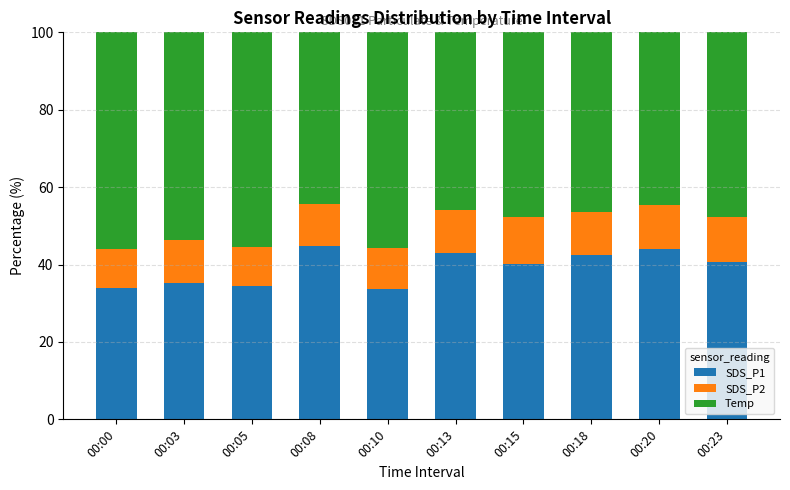

What is the total value across all series at 00:10?

100.0